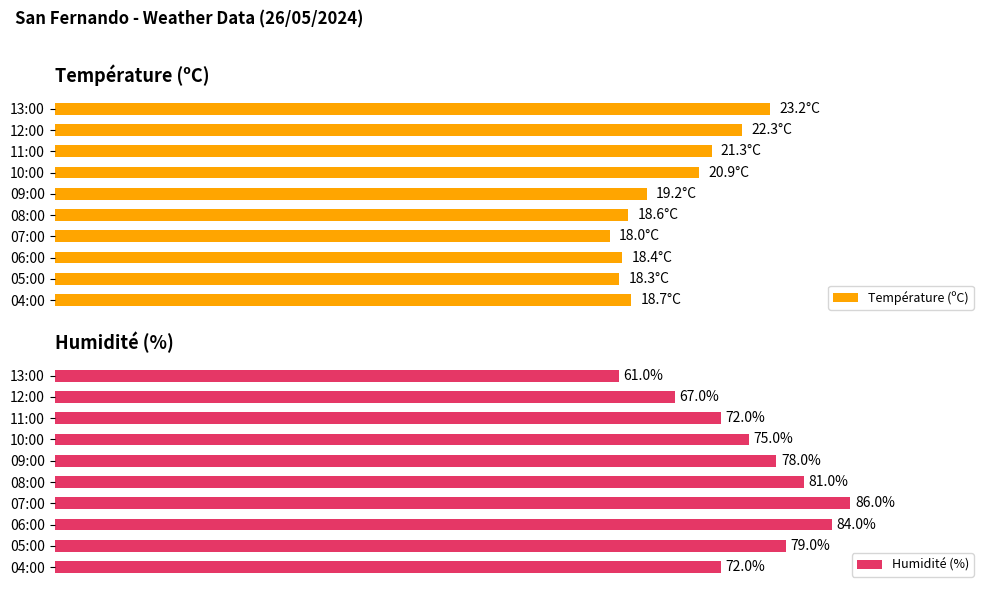

Which category has the highest value in the Humidité (%) series?

07:00